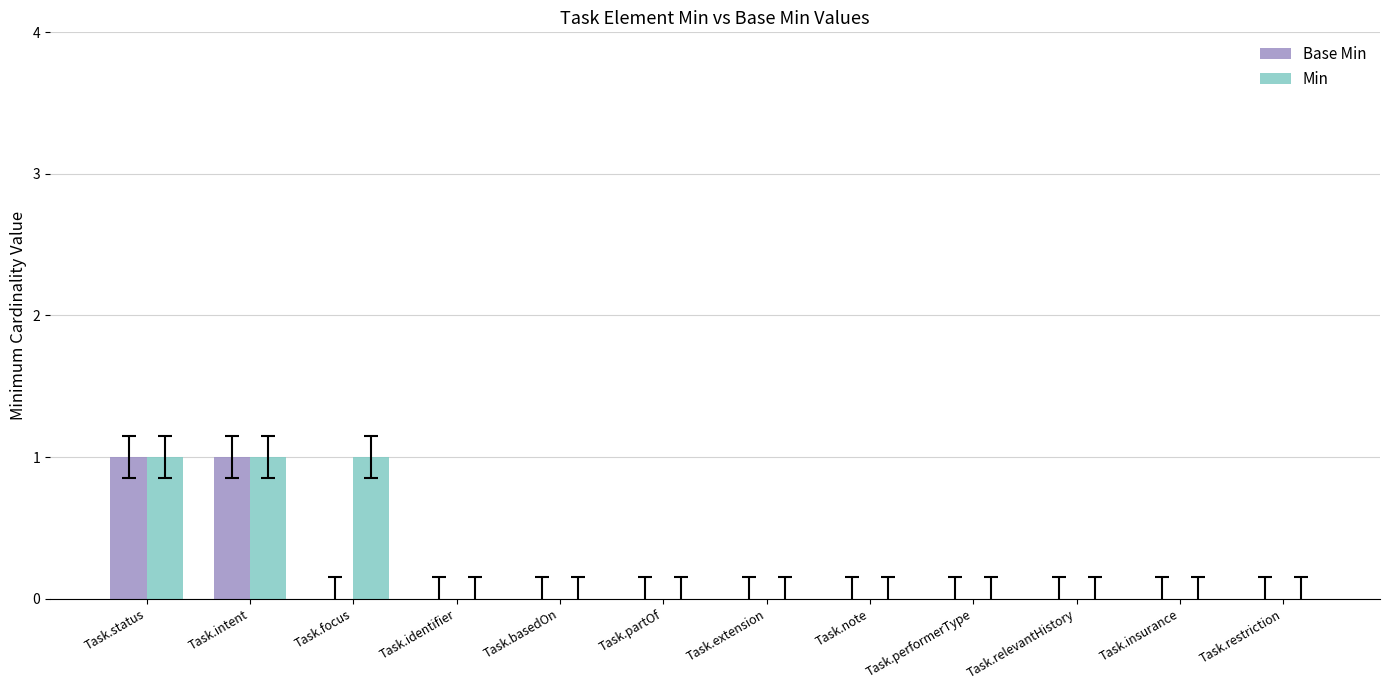

Reading left to right, extract all data points from this chart.

Base Min: Task.status=1	Task.intent=1	Task.focus=0	Task.identifier=0	Task.basedOn=0	Task.partOf=0	Task.extension=0	Task.note=0	Task.performerType=0	Task.relevantHistory=0	Task.insurance=0	Task.restriction=0
Min: Task.status=1	Task.intent=1	Task.focus=1	Task.identifier=0	Task.basedOn=0	Task.partOf=0	Task.extension=0	Task.note=0	Task.performerType=0	Task.relevantHistory=0	Task.insurance=0	Task.restriction=0